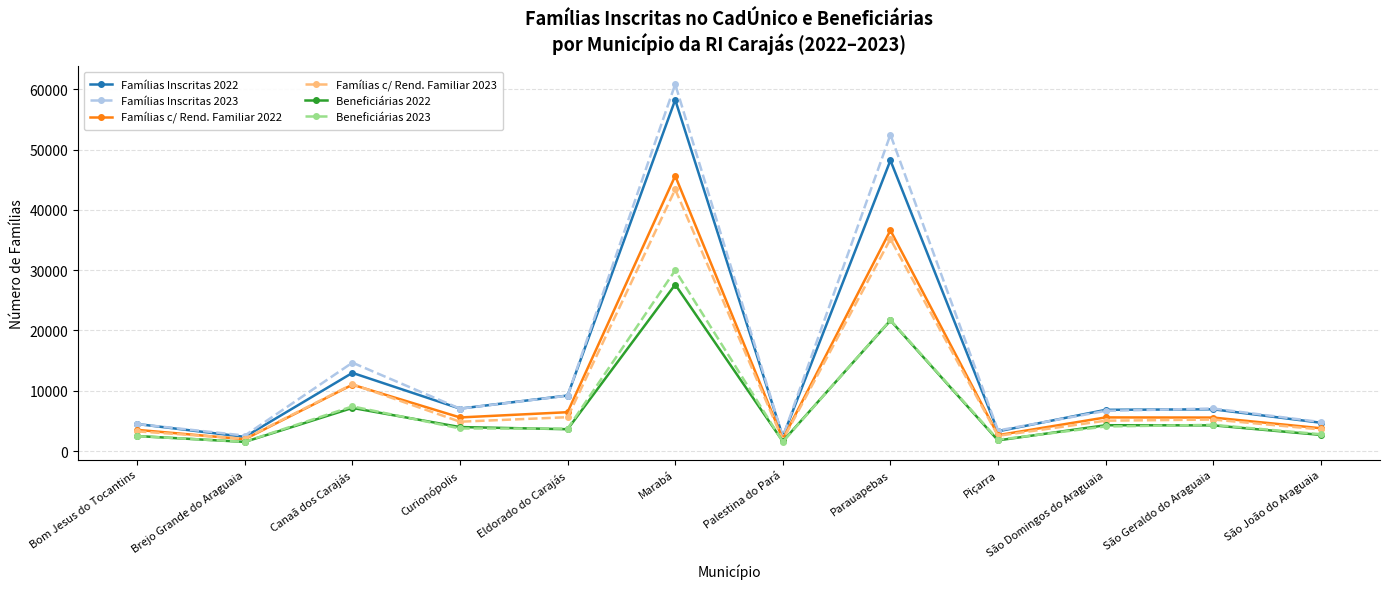

What is the label of the 10th point from the right?

Canaã dos Carajás